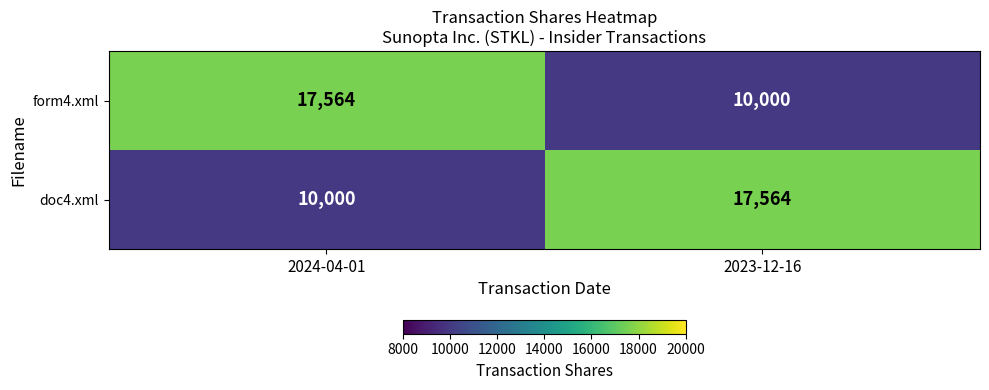

What is the difference between the doc4.xml values at 2024-04-01 and 2023-12-16?

7564